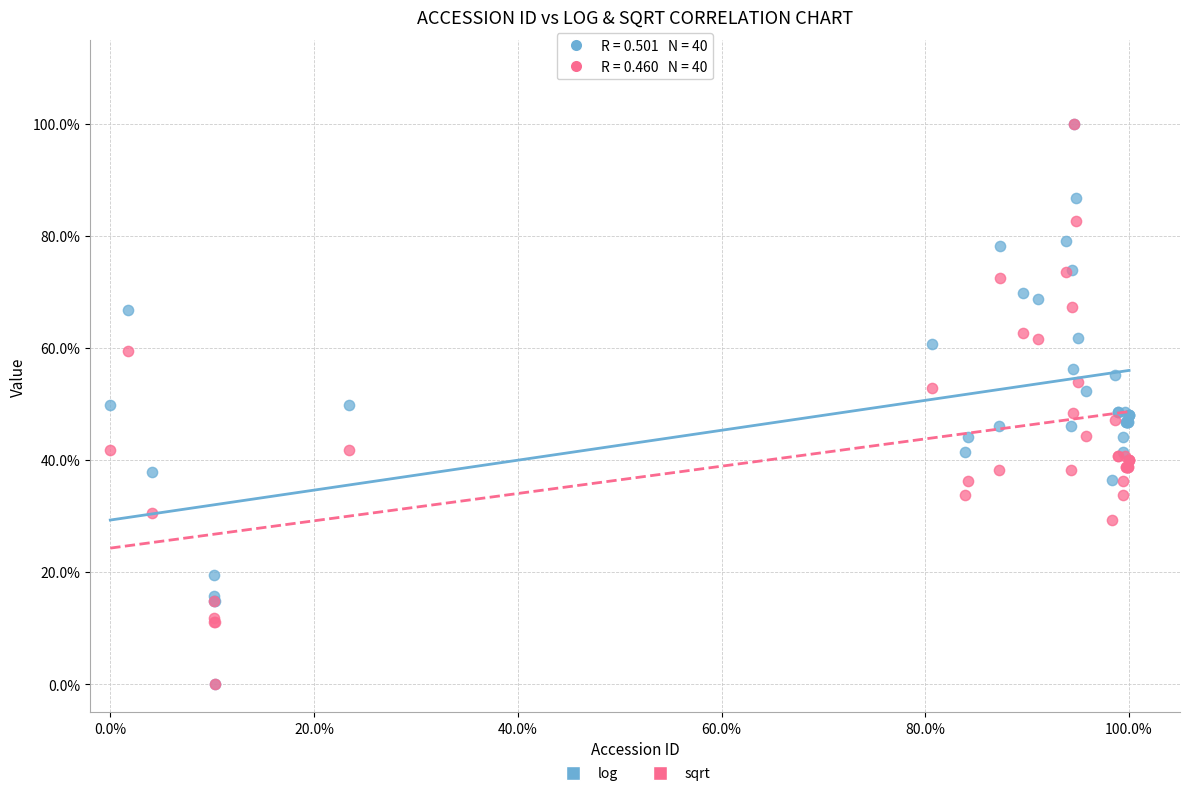

What are all the series names shown in the legend?

log, sqrt